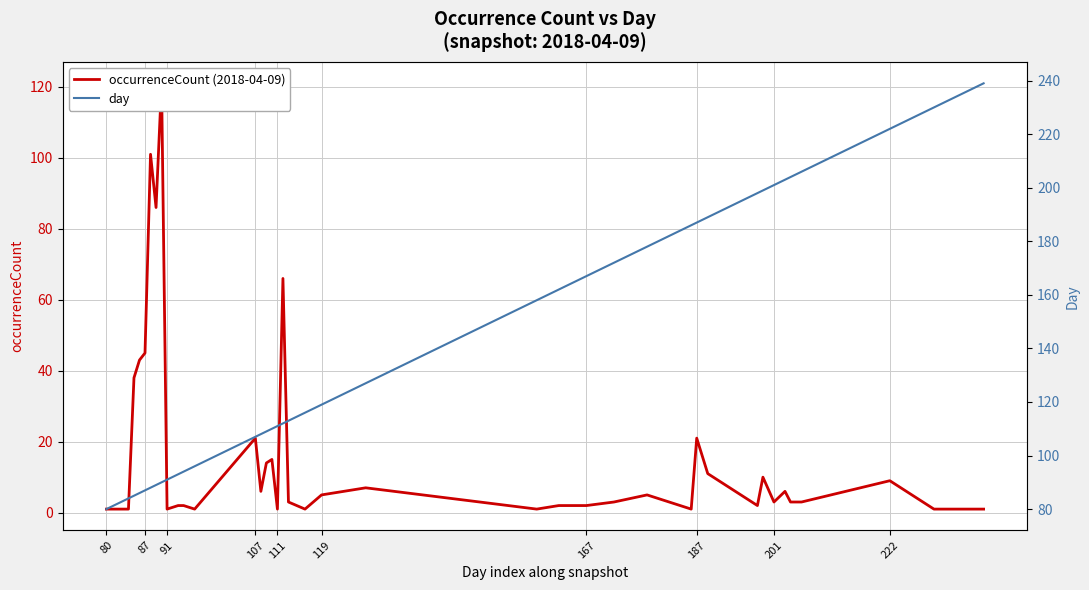

What is the difference between the highest and lowest values at 119?

114